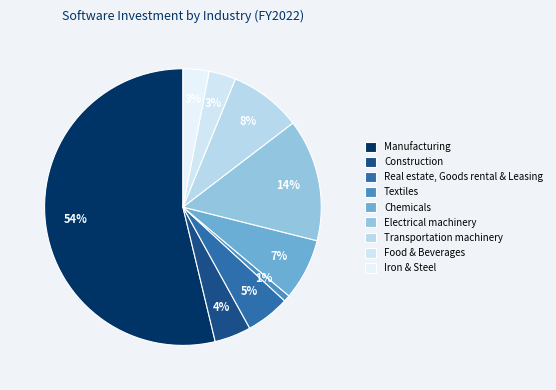

To the nearest percent, what is the difference between the largest and smallest slice percentages?

53%